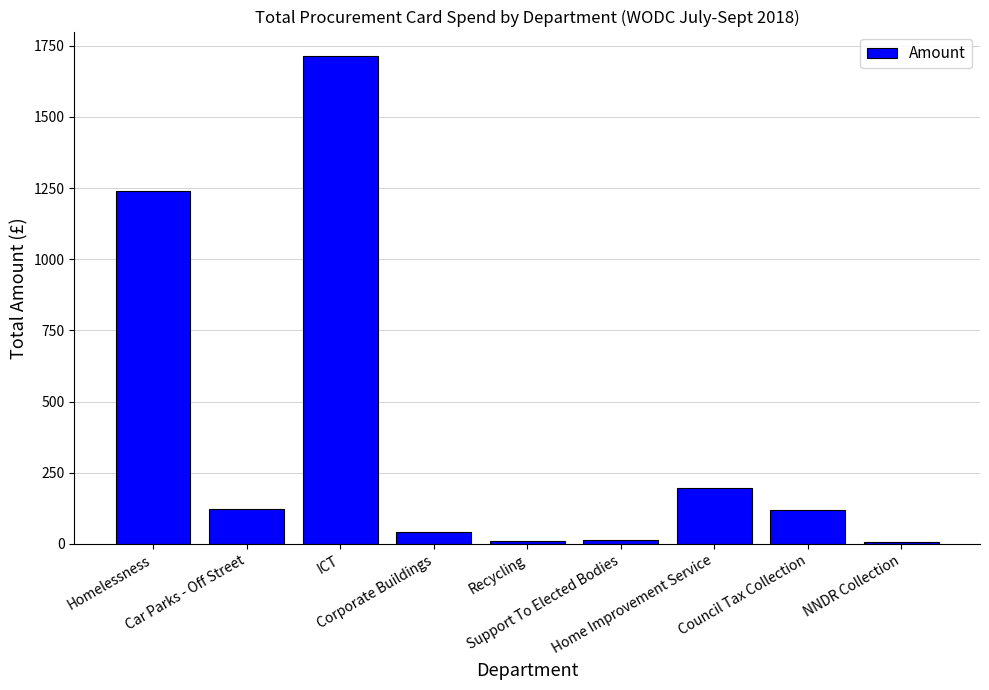

Is it true that the value at ICT is 2981.2?

False